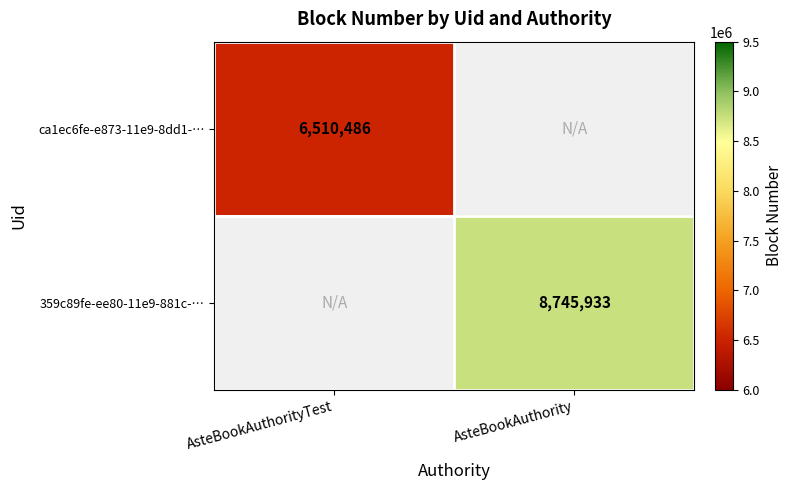

Is it true that ca1ec6fe-e873-11e9-8dd1-… equals 6510486 at AsteBookAuthorityTest?

True